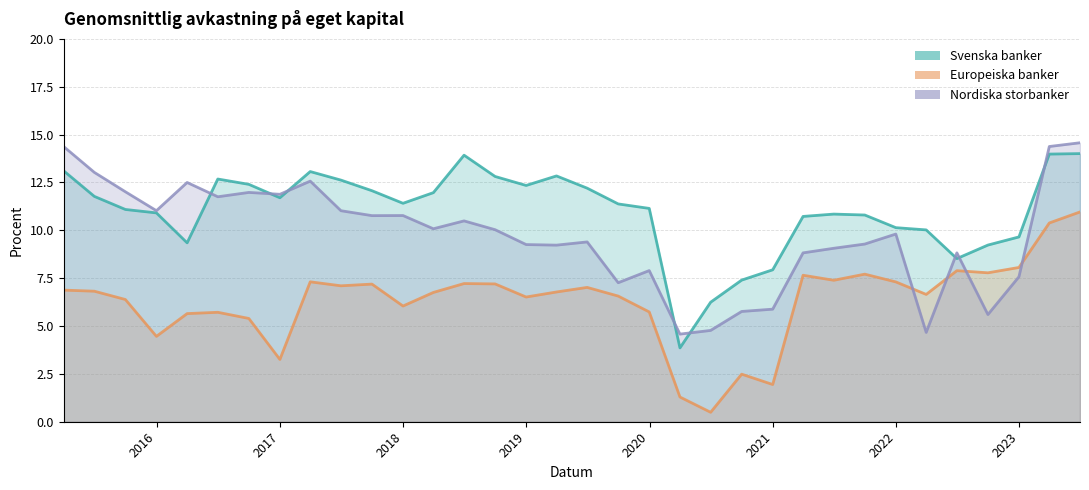

List the series in order of their peak value, lowest first.

Europeiska banker, Svenska banker, Nordiska storbanker